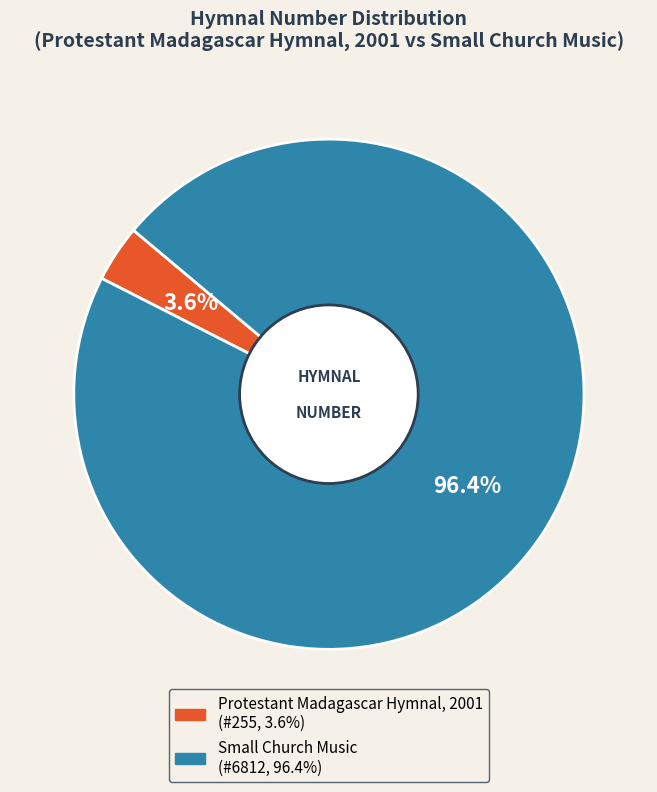

Does Small Church Music represent more than half of the total?

Yes